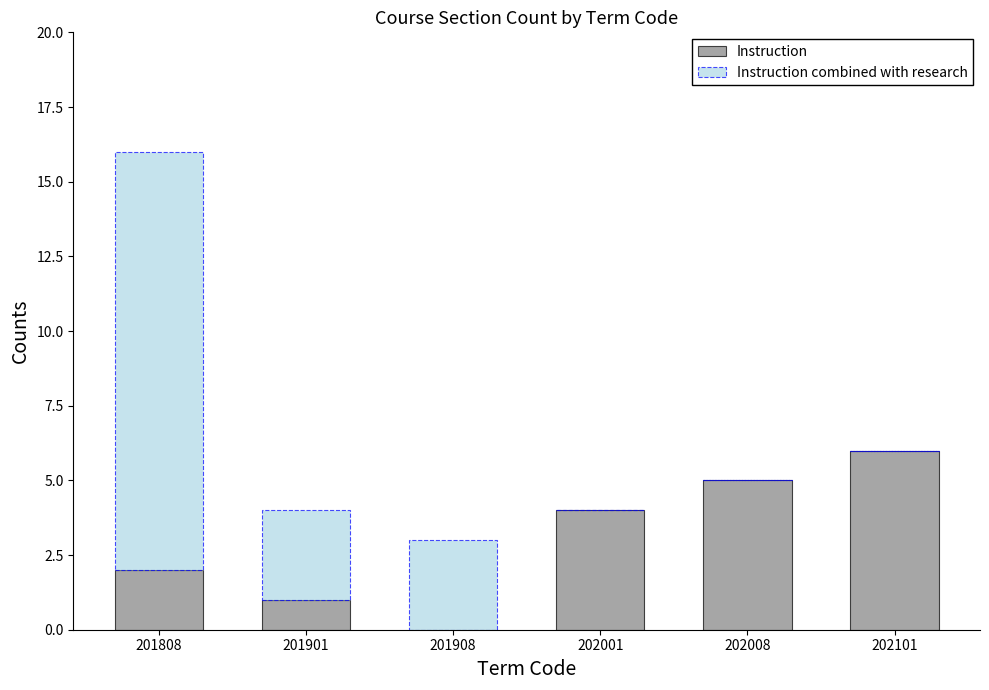

Reading right to left, what are the values for Instruction?

202101=6	202008=5	202001=4	201908=0	201901=1	201808=2